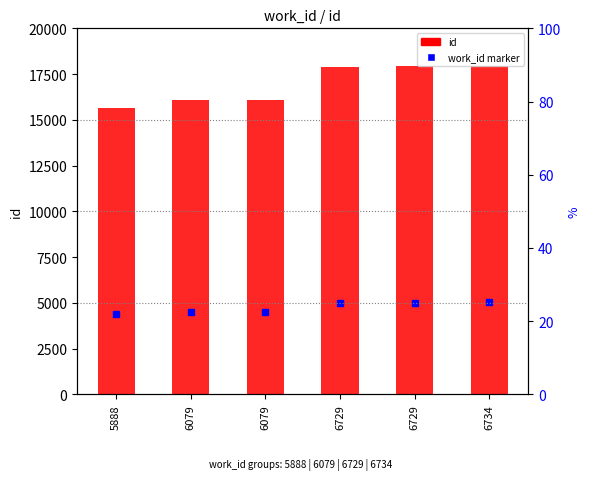

Is it true that the value at 6079 is 16089?

True